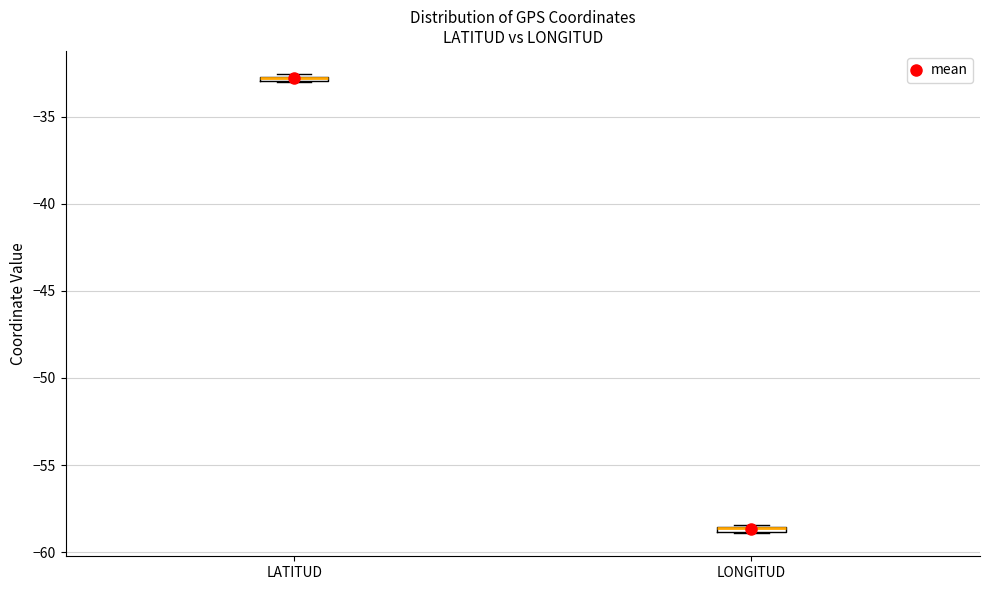

Where is the upper edge of the box for LONGITUD on the y-axis? The values are not printed on the chart, so give them approximately, as read against the axis.

-58.5